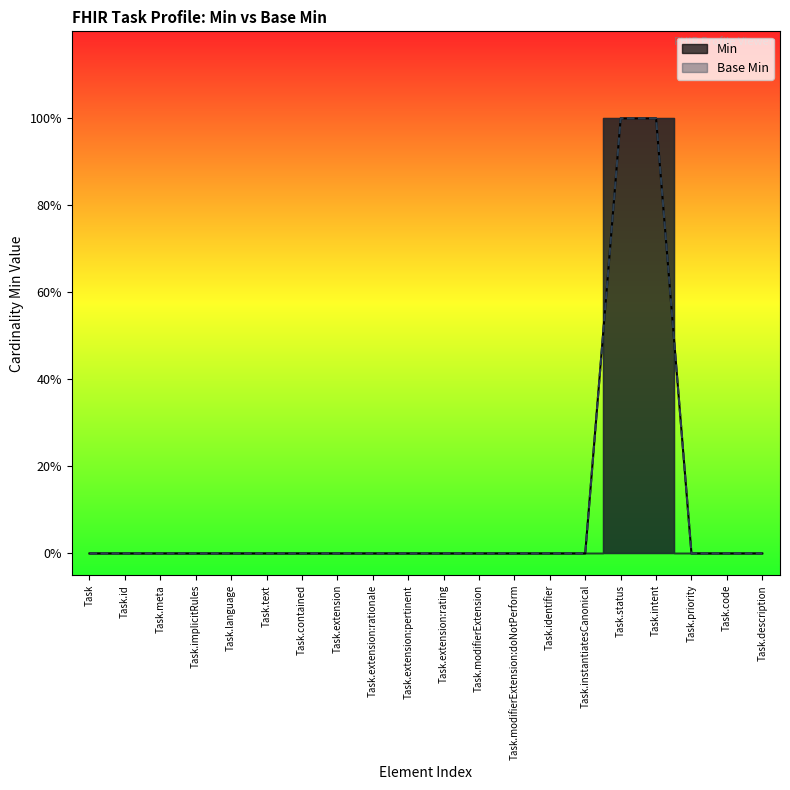

Which label corresponds to the smallest value in the chart?

Task